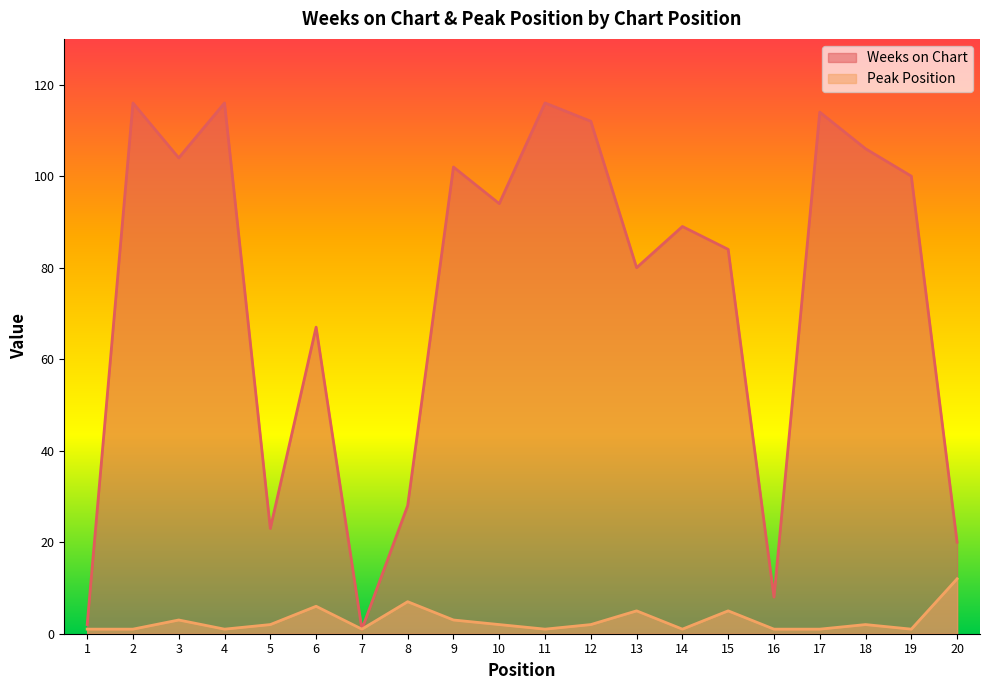

In Peak Position, how many points are lower than both neighbors (excluding endpoints)?

5